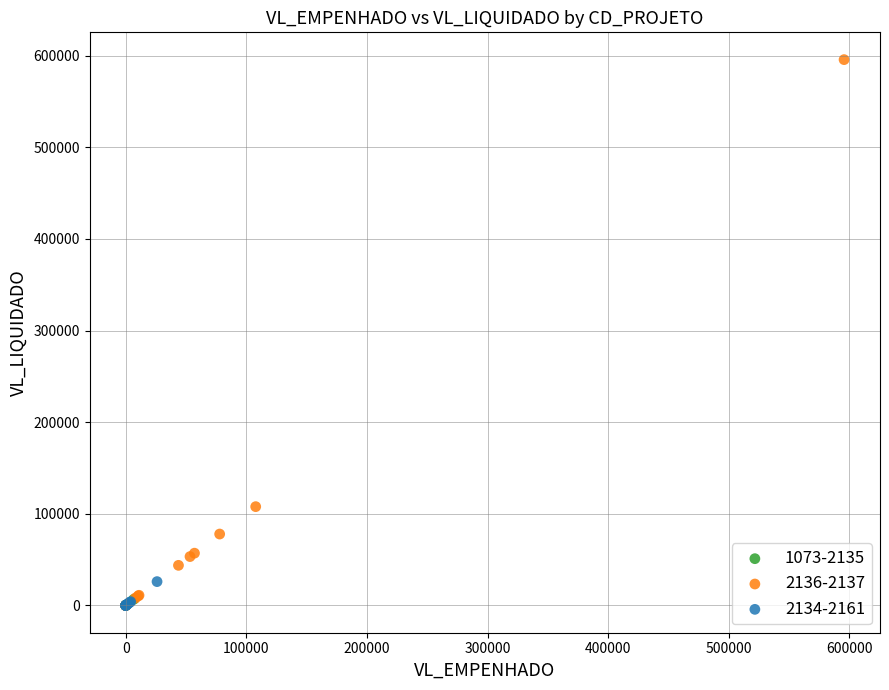

Which series reaches the maximum Y coordinate?

2136-2137